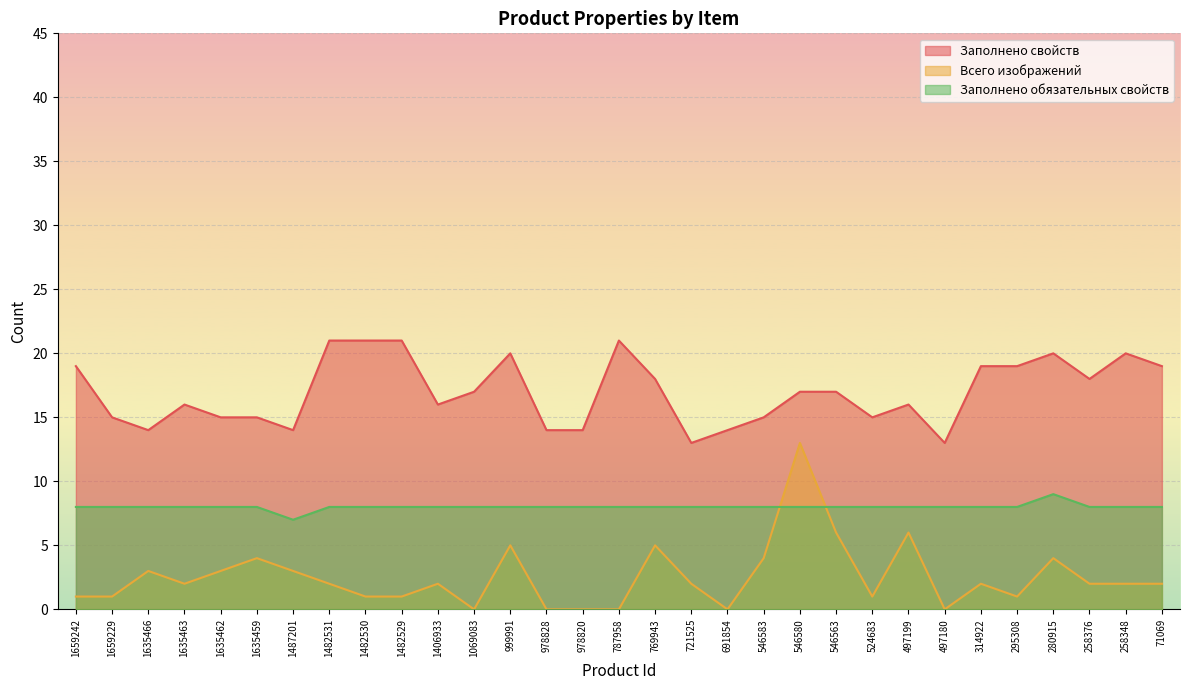

Between 691854 and 1659242, which is larger?

1659242